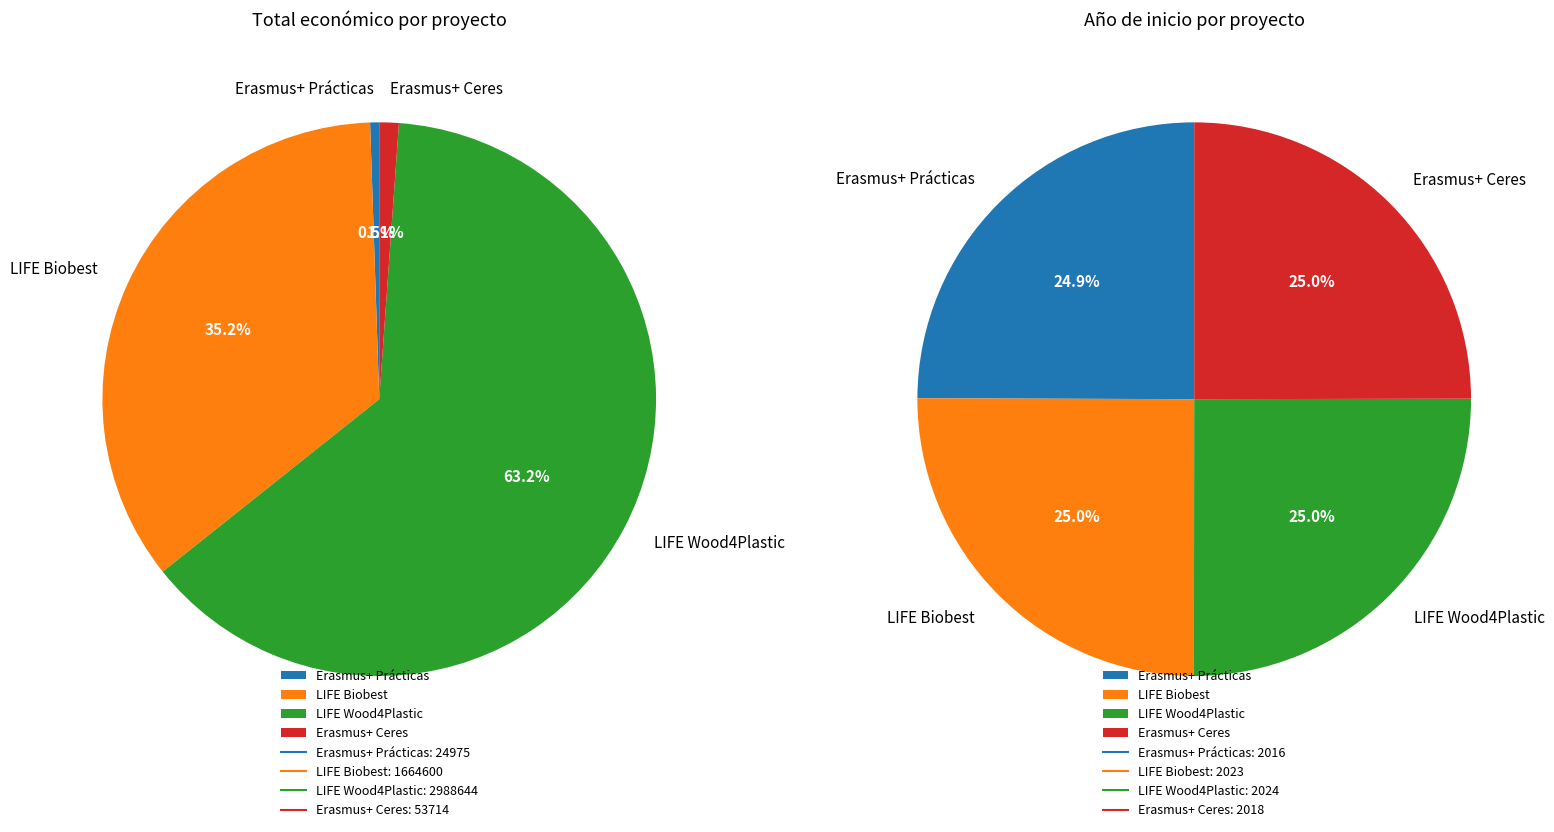

What is the change in value from Proyecto Erasmus +: Prácticas Europeas to Proyecto Erasmus +: Conociendo la Europa?

+28739